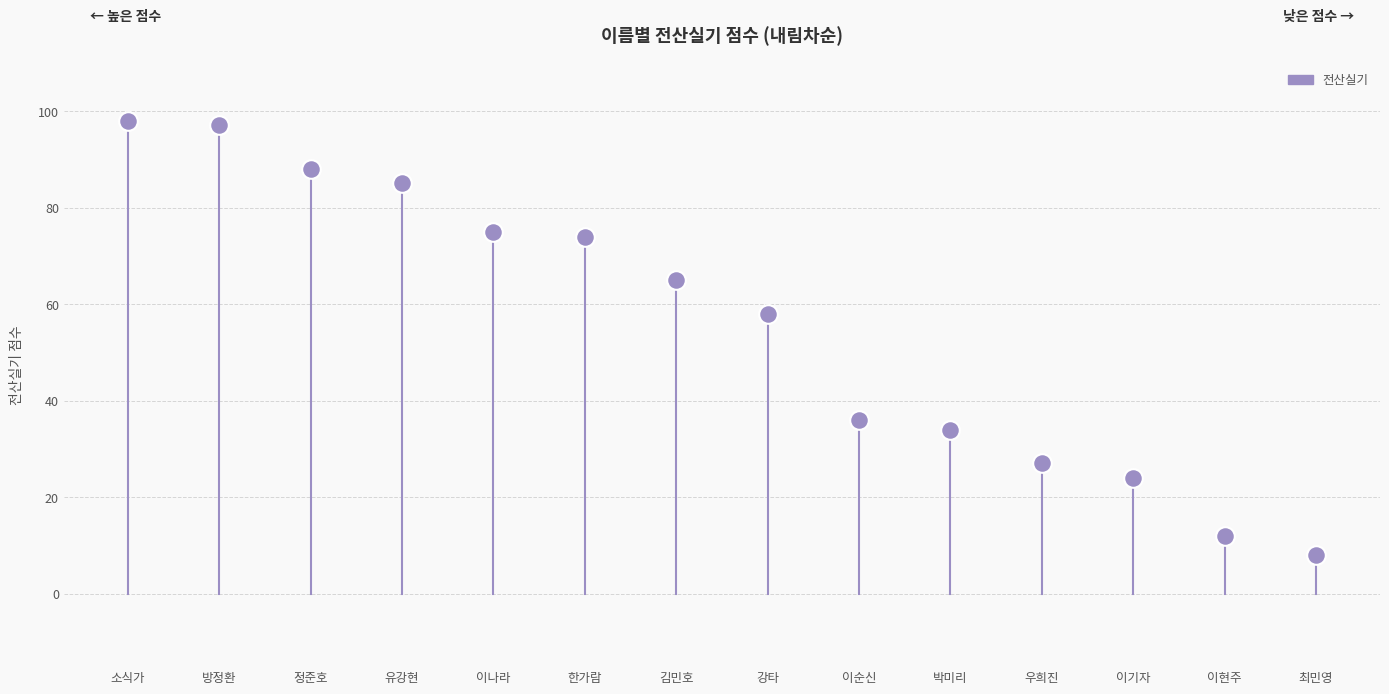

What Y value in the scatter plot is closest to 53?

58